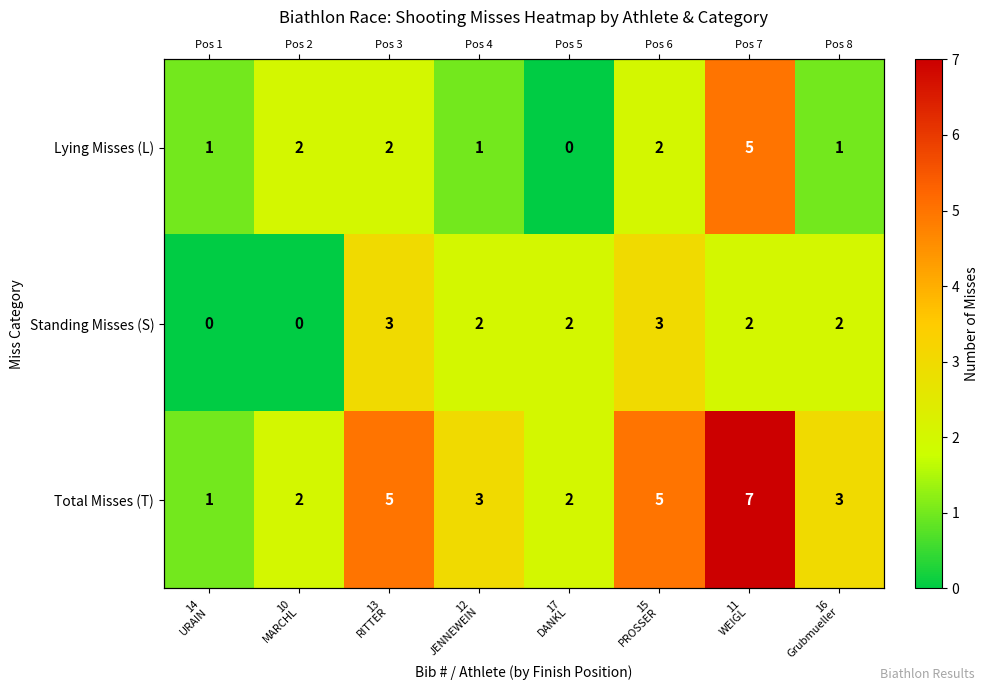

Read the Standing Misses (S) value at 16 Grubmueller.

2